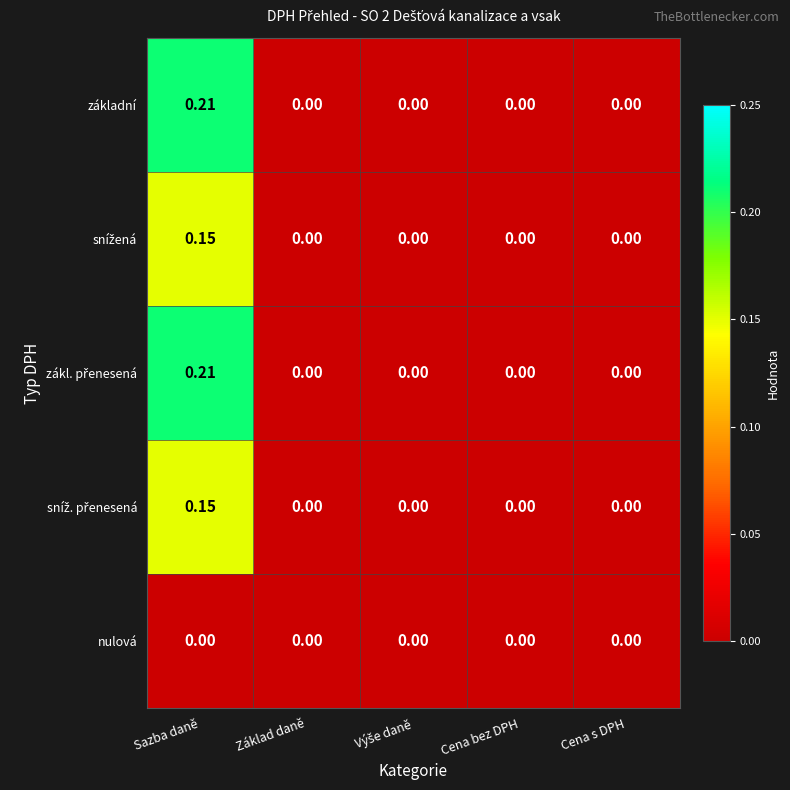

Which label corresponds to the largest value in the chart?

Sazba daně